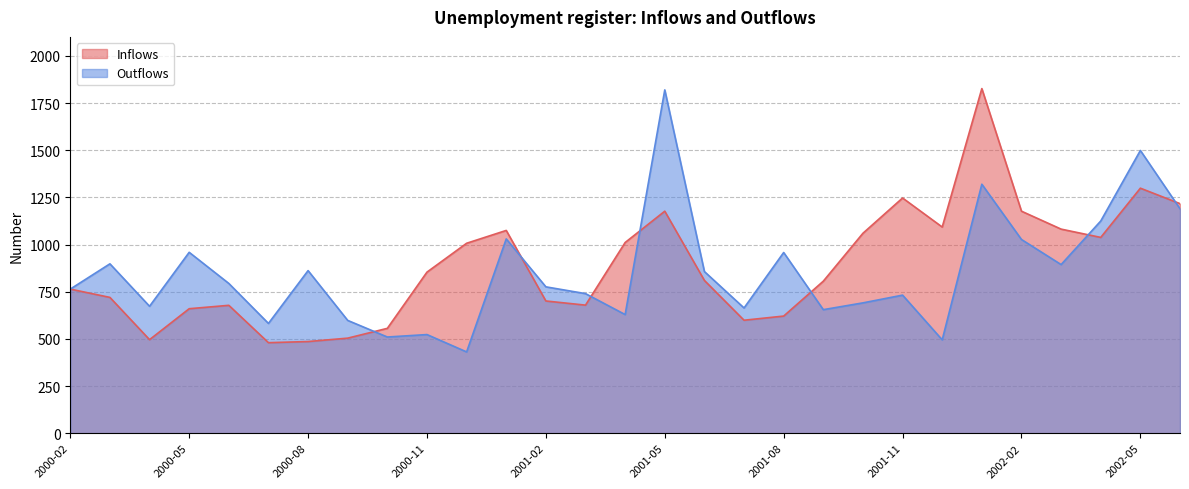

What is the label of the 22nd point from the right?

2000-09